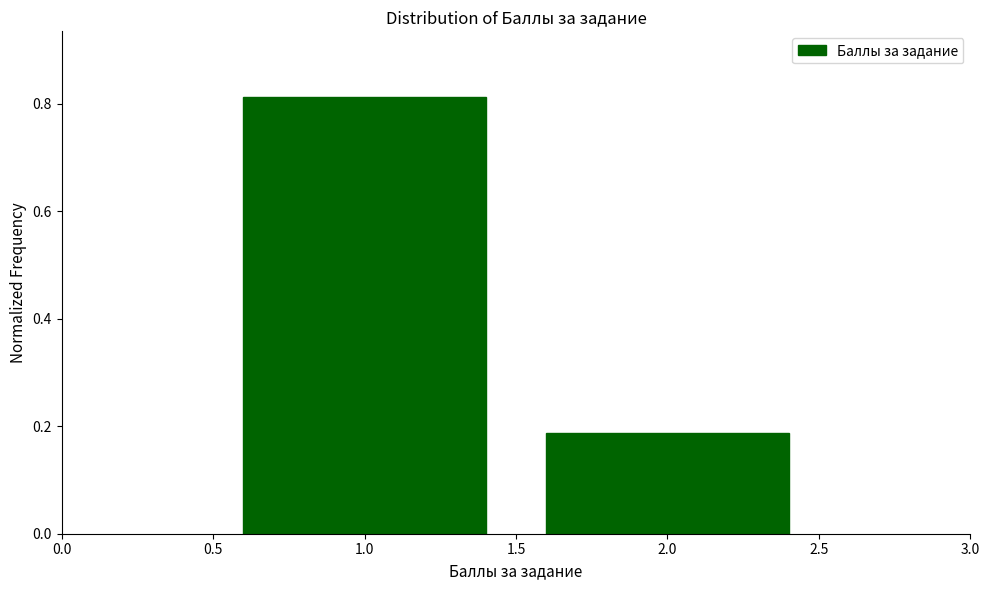

The value at 1.0 is 1.1. True or false?

False